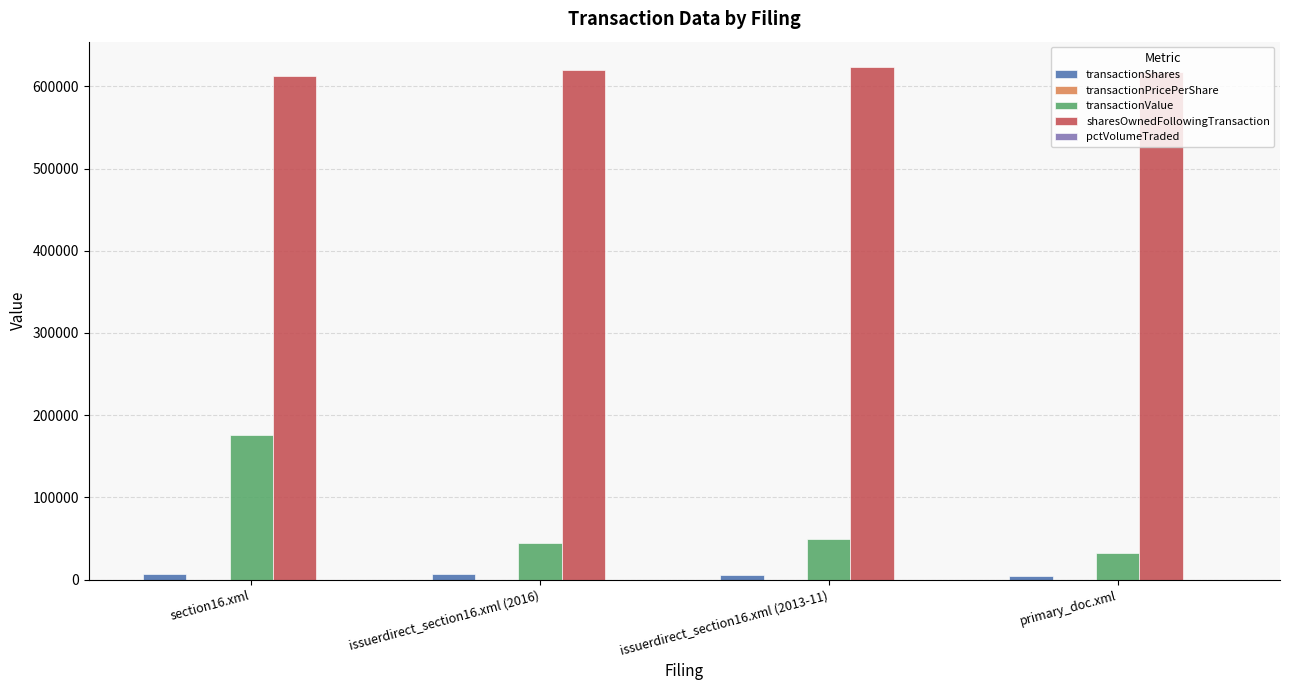

Does the chart contain stacked bars?

No